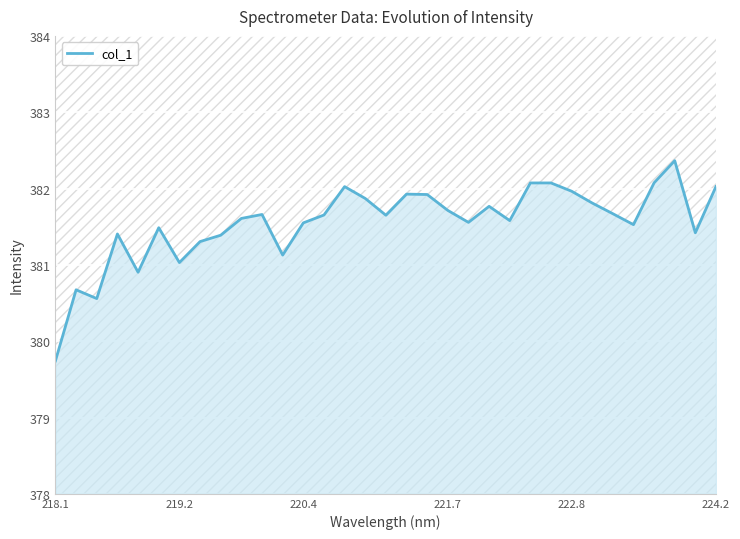

What is the average value?

381.5